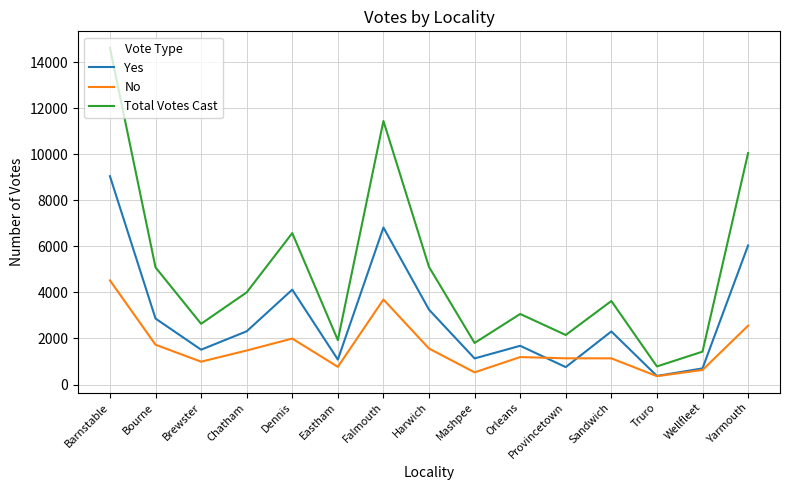

Rank the series by their average value, from lowest to highest.

No, Yes, Total Votes Cast